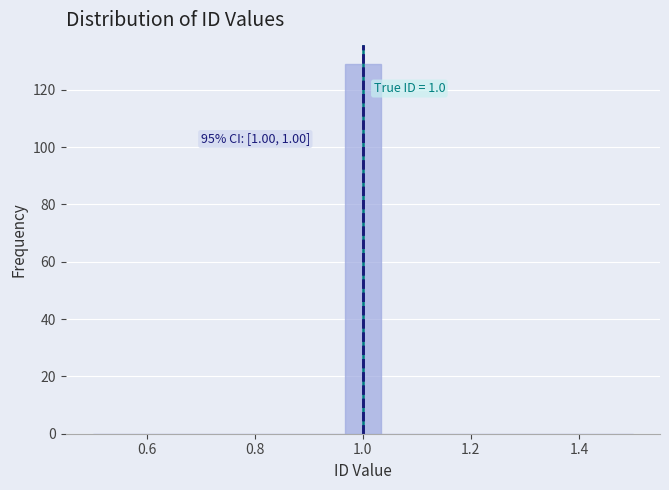

Around what value on the x-axis is the tallest bar? Give the approximate position of its centre, as read against the axis.

1.00